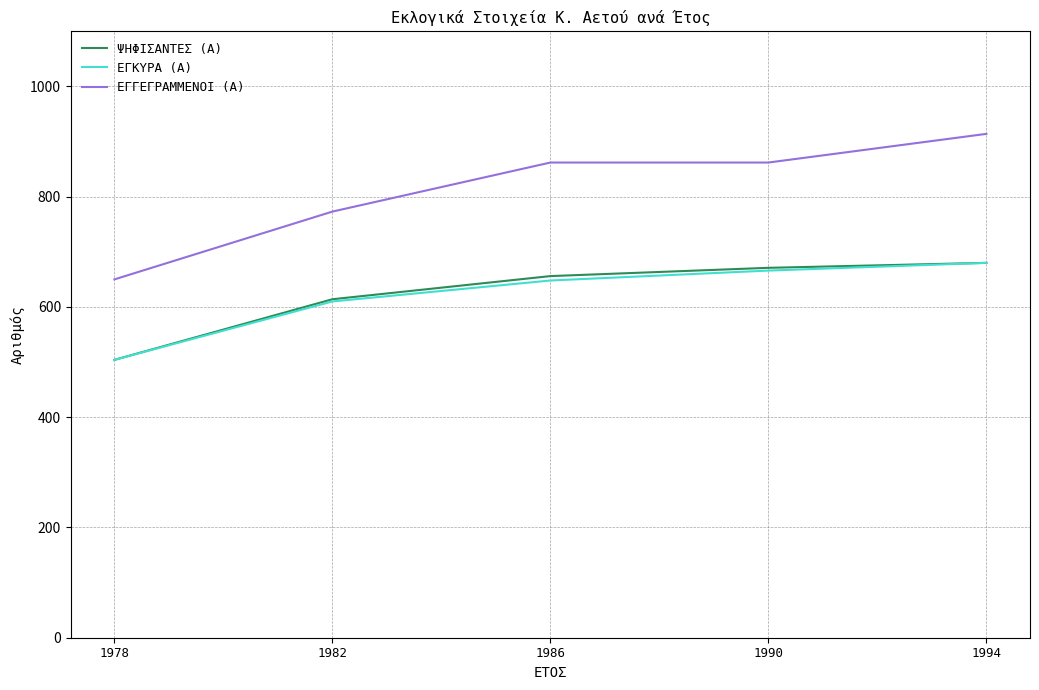

How many lines are shown in the chart?

3